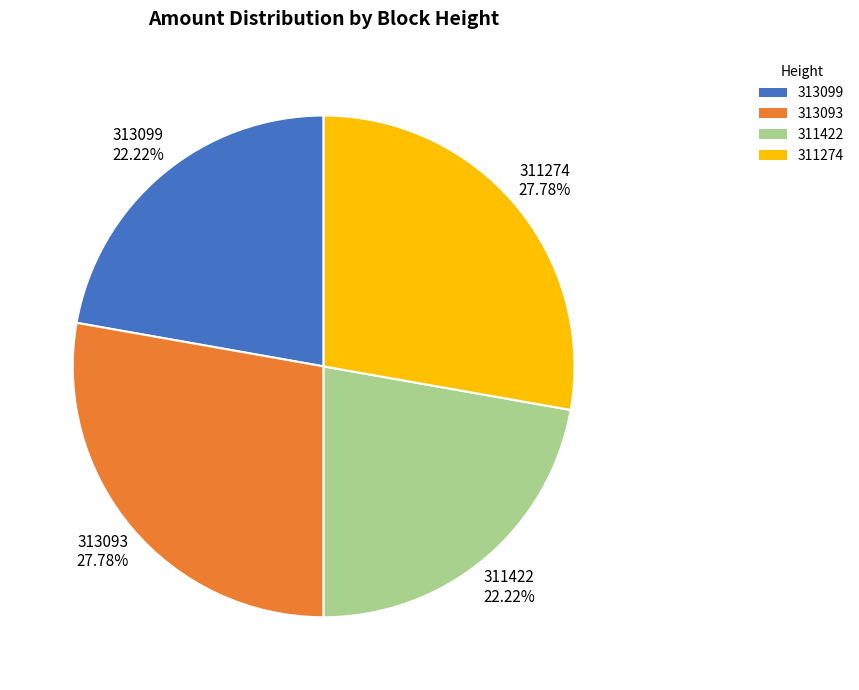

Count the number of slices in the pie.

4